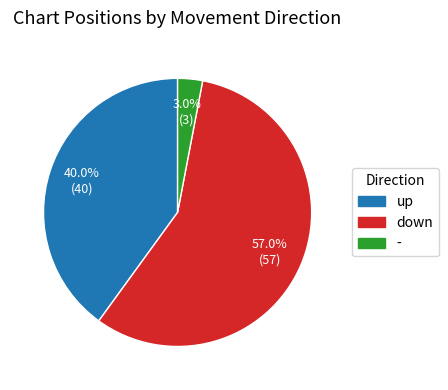

True or false: up accounts for 52% of the total.

False